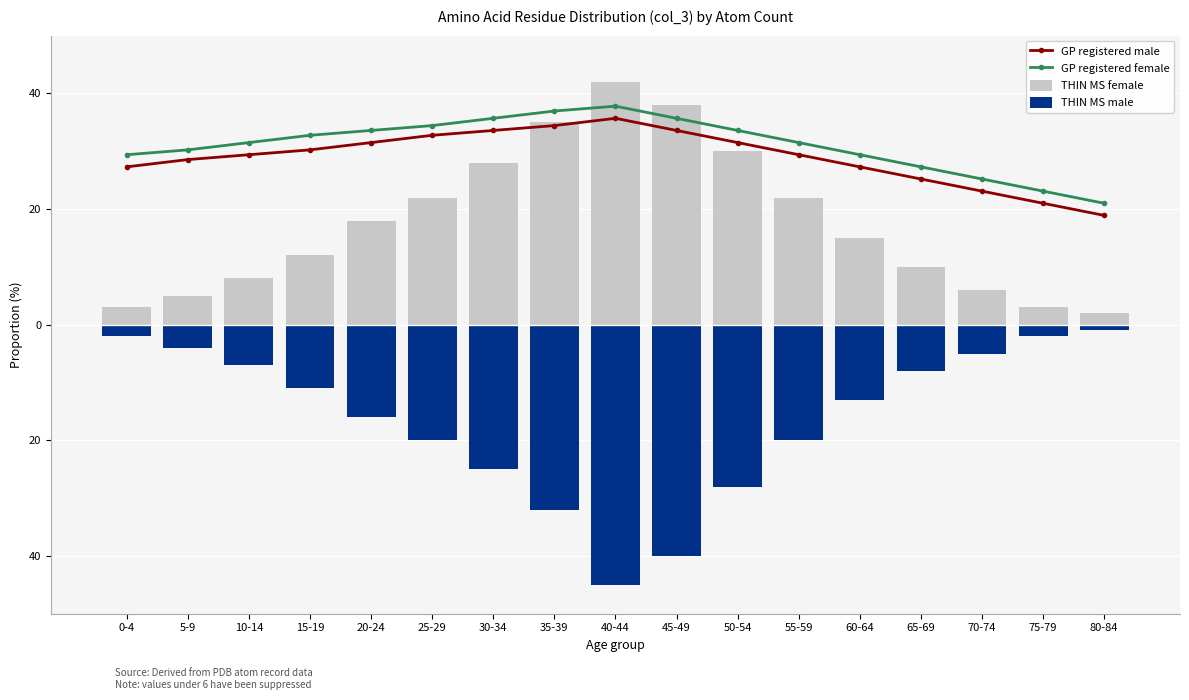

What is the difference between the second highest and minimum values in the THIN MS female series?

36.0